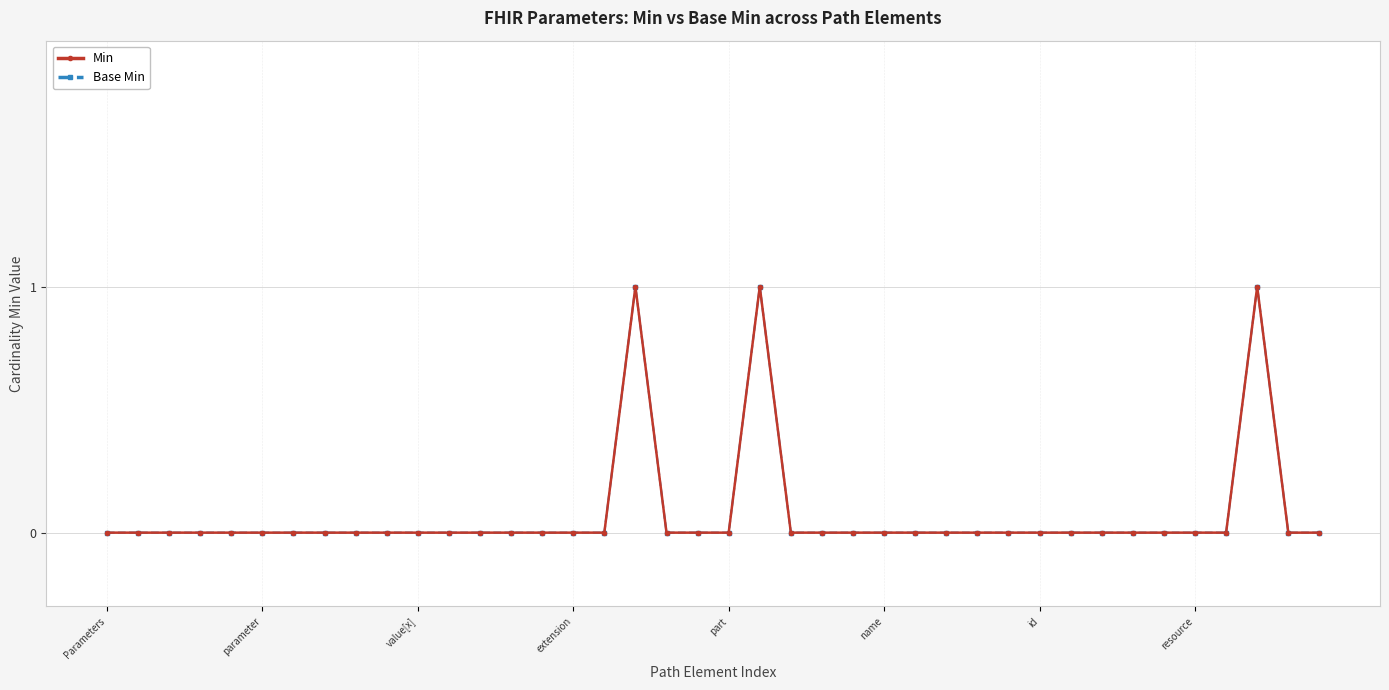

In Base Min, how many points are higher than both neighbors (excluding endpoints)?

3